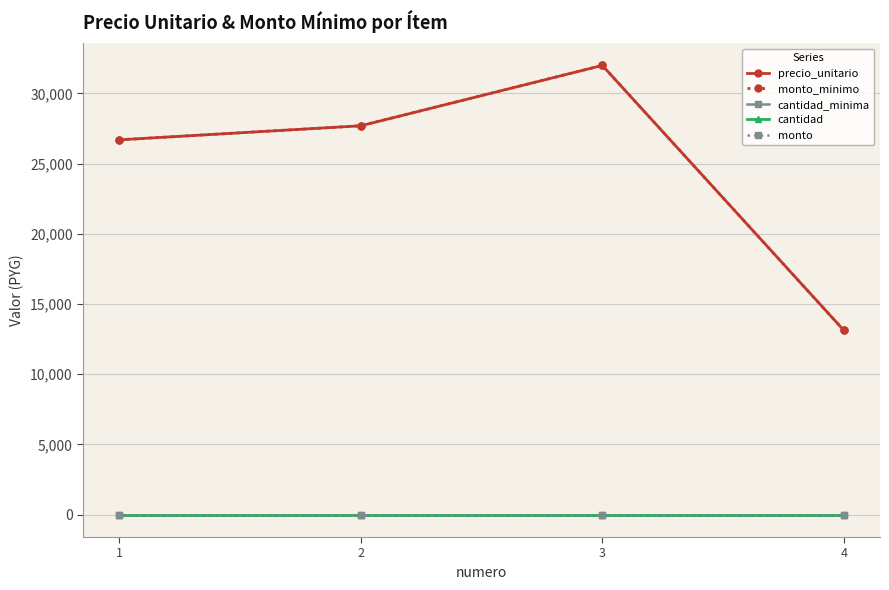

Reading left to right, what are all the values shown in this chart?

precio_unitario: 1=26700	2=27700	3=32000	4=13130
monto_minimo: 1=26700	2=27700	3=32000	4=13130
cantidad_minima: 1=1	2=1	3=1	4=1
cantidad: 1=0	2=0	3=0	4=0
monto: 1=0	2=0	3=0	4=0